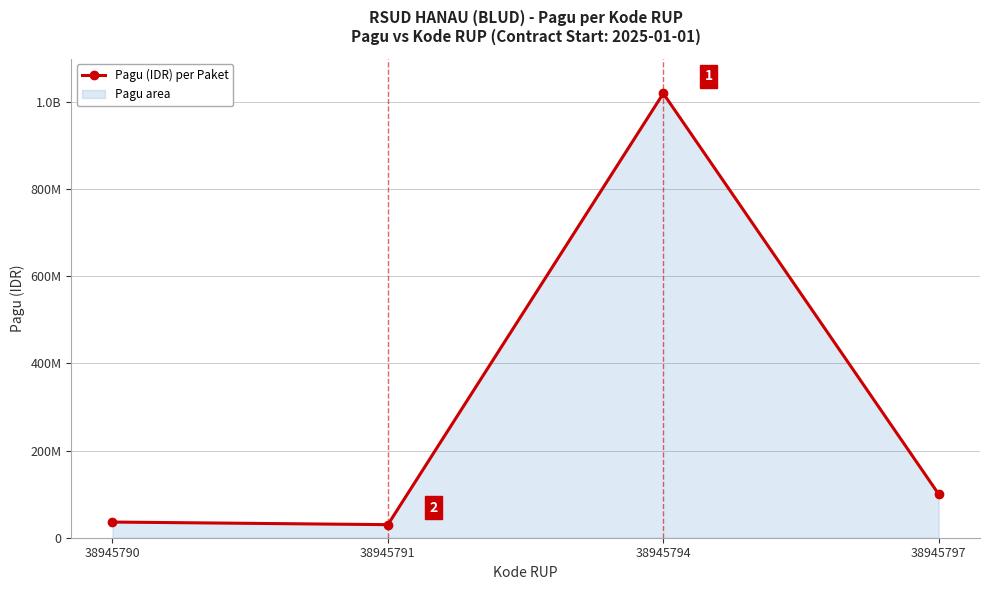

Does the chart have visible grid lines?

Yes